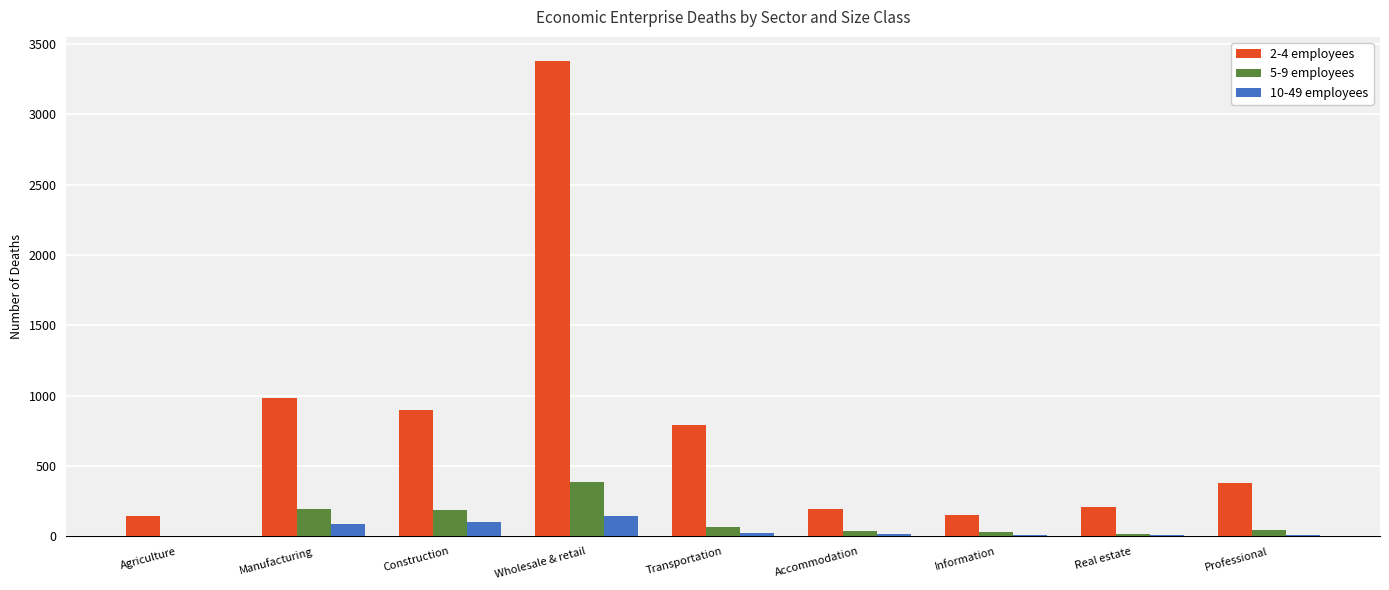

Which series has the largest total across all categories?

2-4 employees